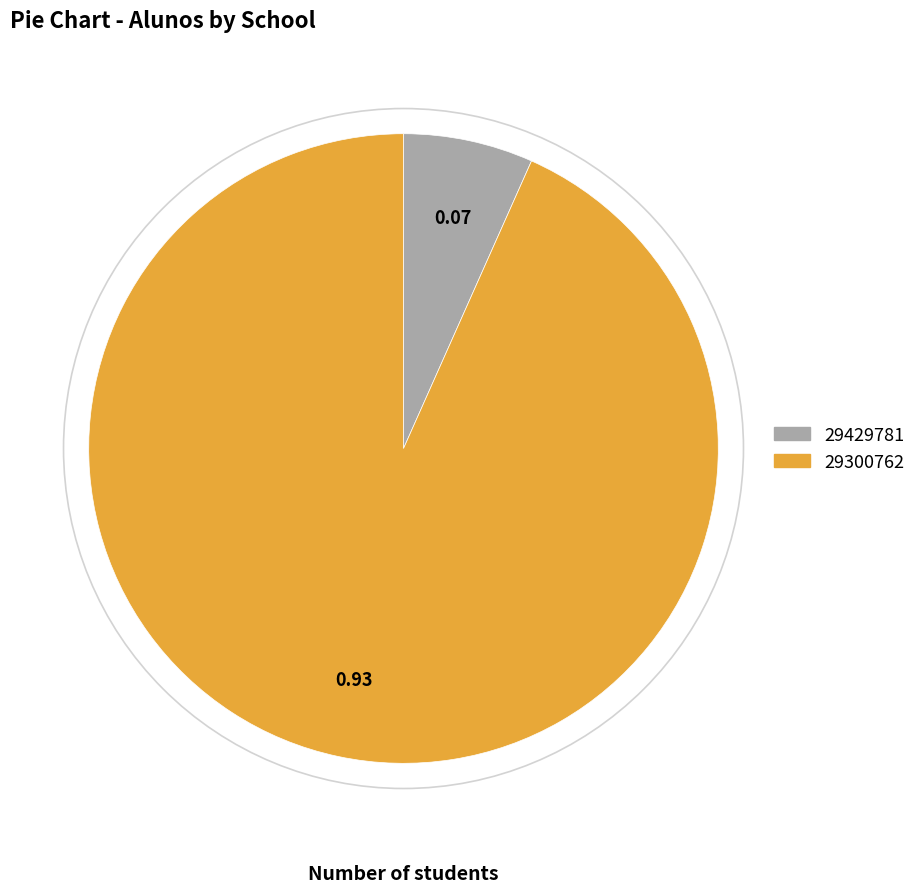

Is the sum of 29300762 and 29429781 greater than half?

Yes